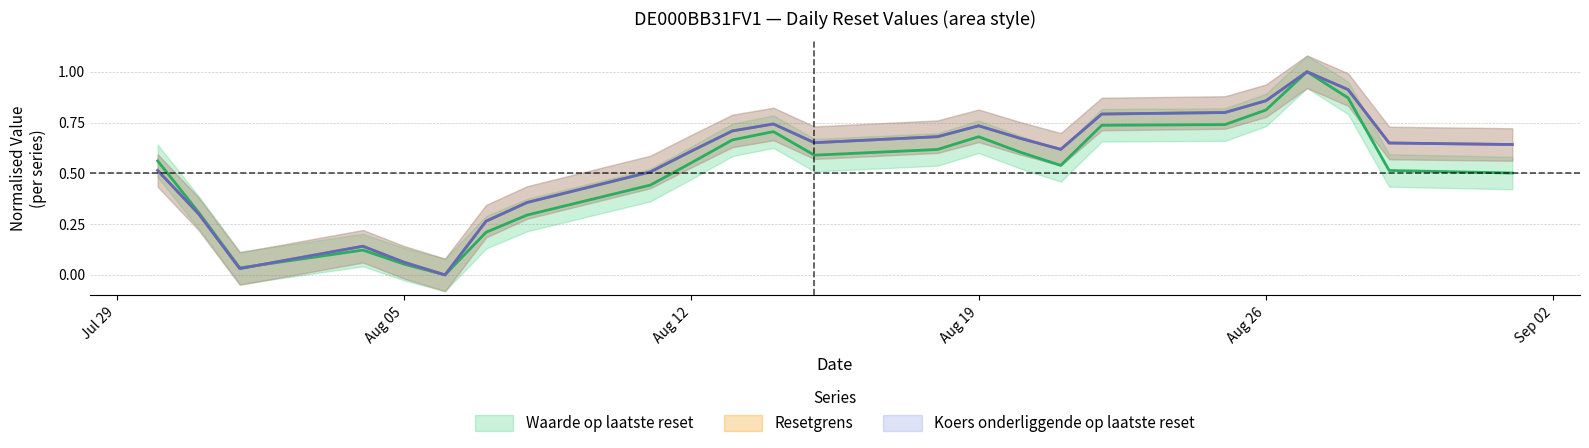

What position from the left is Aug 05?

5